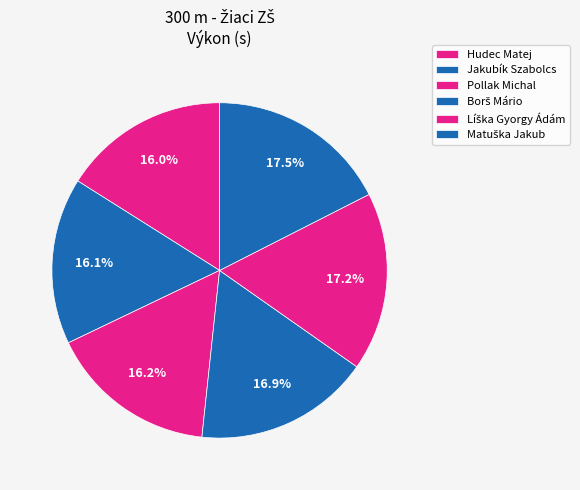

Between Jakubík Szabolcs and Borš Mário, which is larger?

Borš Mário